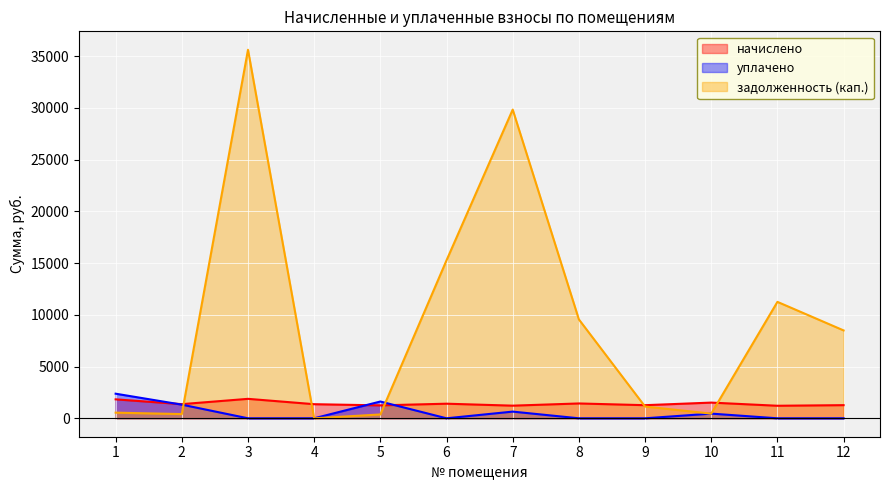

At which label is задолженность (кап.) closest to 17811?

6